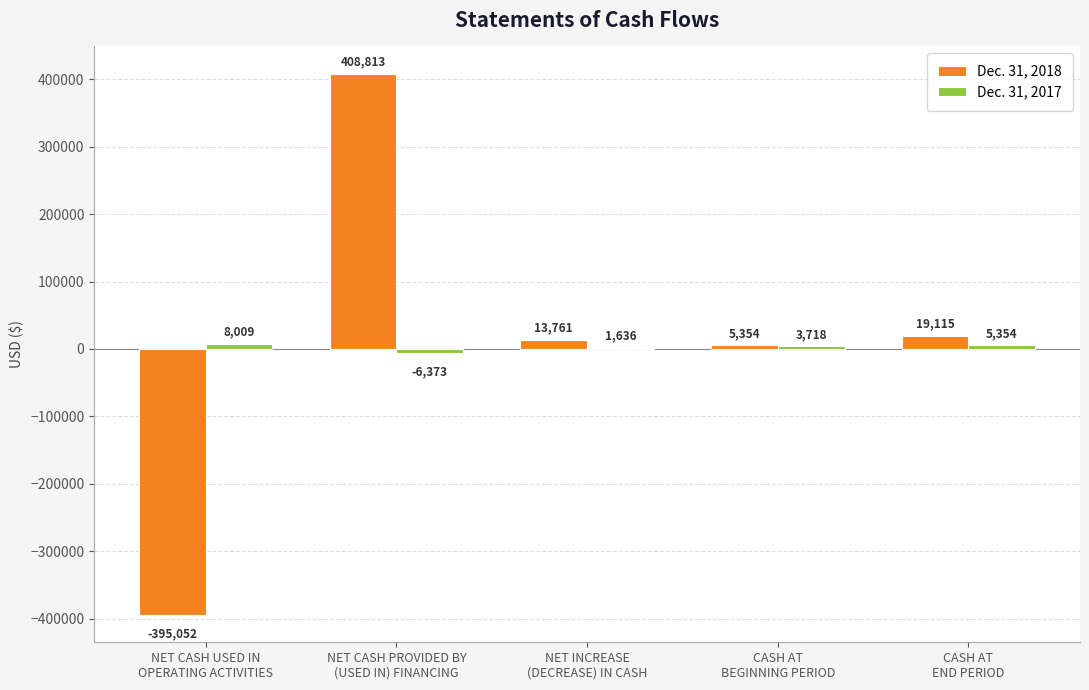

Which series has the largest total across all categories?

Dec. 31, 2018